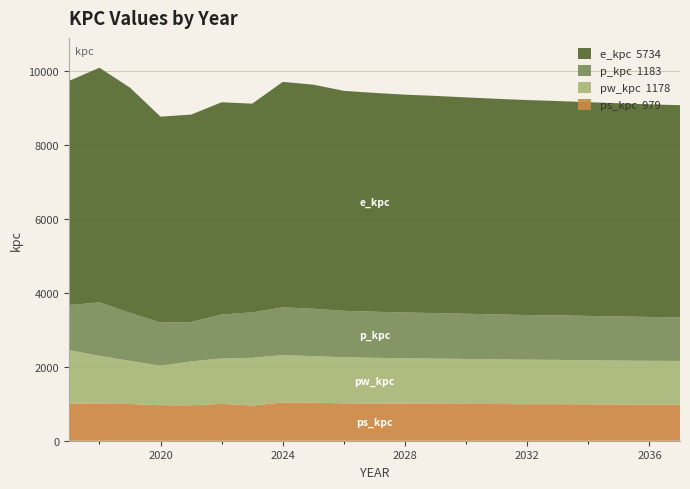

Reading left to right, list all the values displayed in this chart.

ps_kpc: 2017=1005.5	2018=998.8	2019=993.0	2020=960.8	2021=958.0	2022=996.1	2023=952.5	2024=1033.2	2025=1030.1	2026=1010.4	2027=1006.3	2028=1000.3	2029=997.4	2030=994.1	2031=991.8	2032=987.2	2033=987.6	2034=983.2	2035=981.8	2036=978.4	2037=979.0
pw_kpc: 2017=1445.6	2018=1296.6	2019=1166.3	2020=1065.4	2021=1186.9	2022=1229.8	2023=1289.3	2024=1283.4	2025=1255.7	2026=1247.1	2027=1234.7	2028=1231.4	2029=1223.3	2030=1216.9	2031=1206.4	2032=1204.9	2033=1198.4	2034=1193.4	2035=1185.2	2036=1182.9	2037=1178.1
p_kpc: 2017=1217.1	2018=1445.6	2019=1296.6	2020=1166.3	2021=1065.4	2022=1186.9	2023=1229.8	2024=1289.3	2025=1283.4	2026=1255.7	2027=1247.1	2028=1234.7	2029=1231.4	2030=1223.3	2031=1216.9	2032=1206.4	2033=1204.9	2034=1198.4	2035=1193.4	2036=1185.2	2037=1182.9
e_kpc: 2017=6060.1	2018=6345.6	2019=6091.4	2020=5571.1	2021=5608.7	2022=5739.8	2023=5643.5	2024=6097.9	2025=6059.7	2026=5948.2	2027=5918.0	2028=5892.1	2029=5872.4	2030=5849.6	2031=5831.5	2032=5813.7	2033=5794.9	2034=5780.0	2035=5764.8	2036=5749.8	2037=5734.2